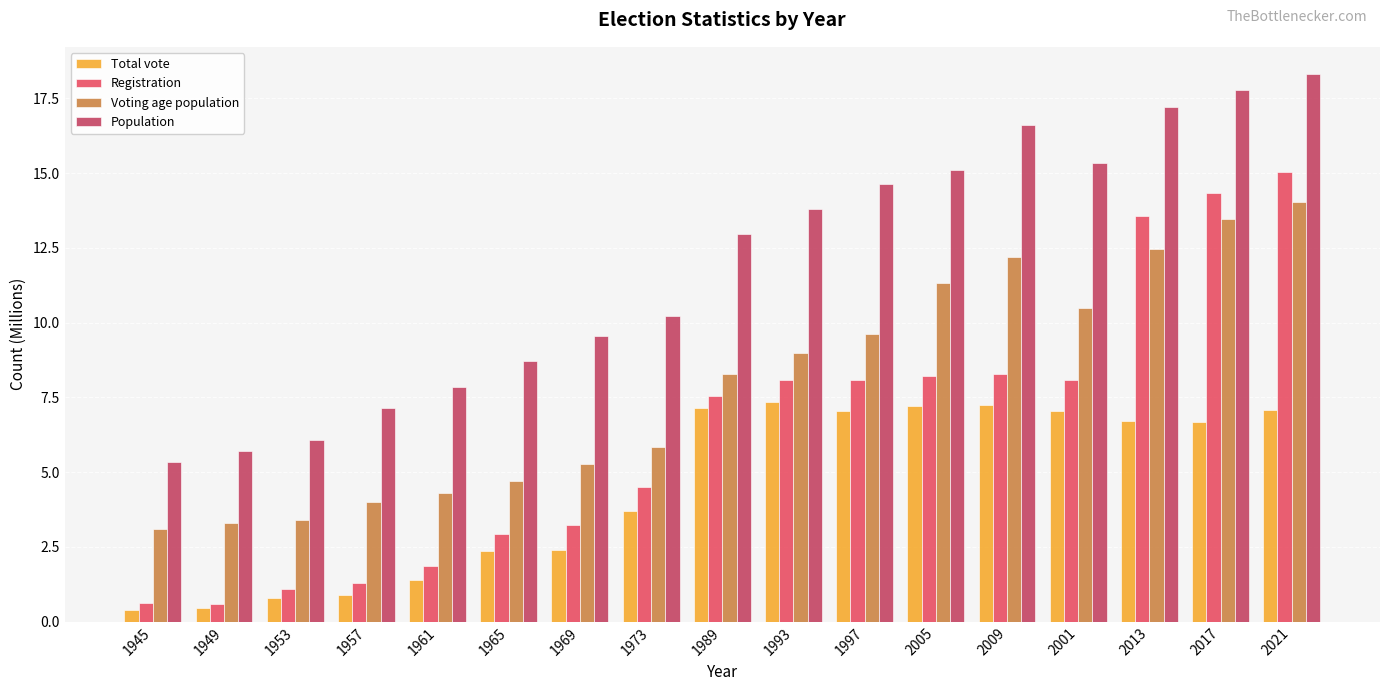

List the series in order of their peak value, lowest first.

Total vote, Voting age population, Registration, Population